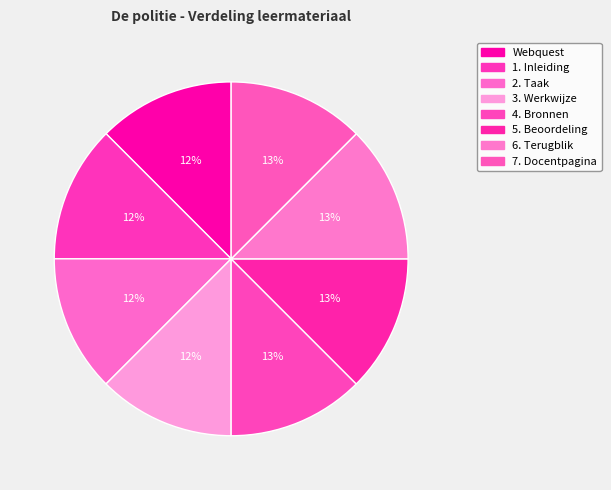

To the nearest percent, what portion does 7. Docentpagina represent?

13%